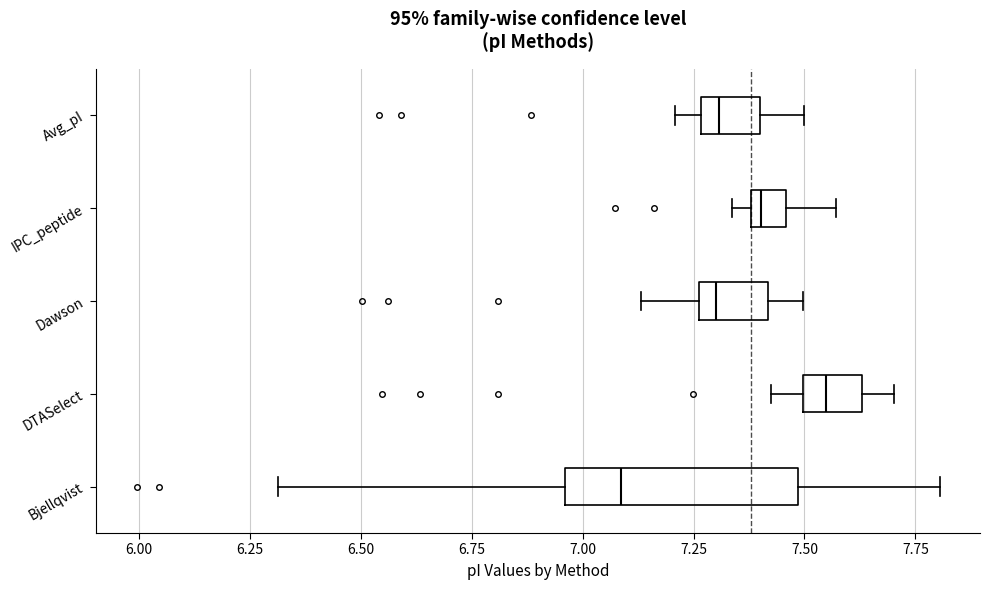

Comparing the boxes themselves (not the whiskers), which one is the widest?

Bjellqvist